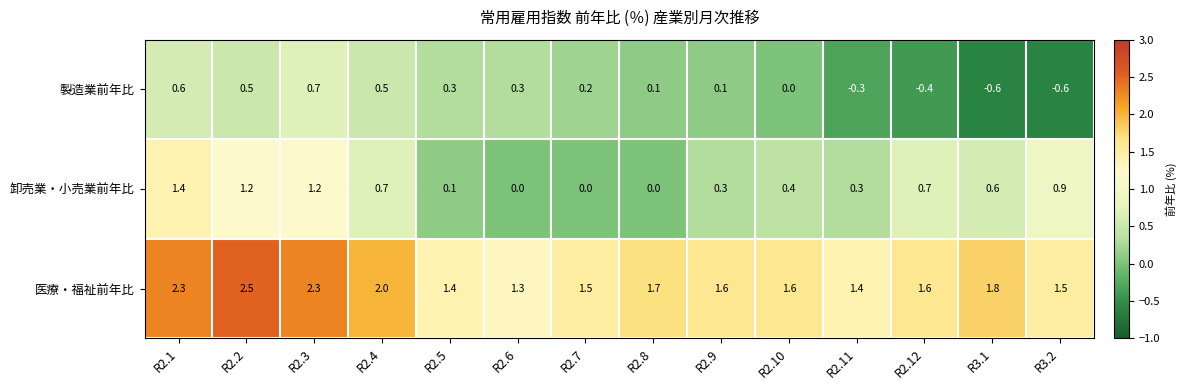

What is the spread (max minus min) of values at R2.8?

1.7